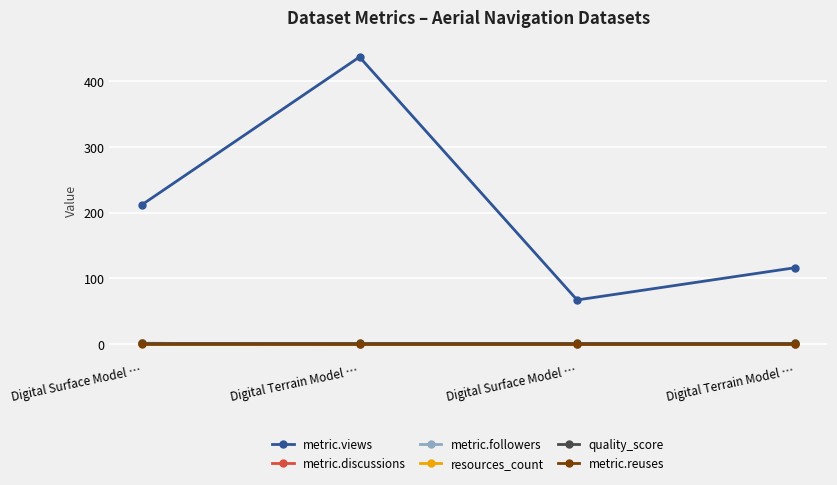

Does the chart have visible grid lines?

Yes